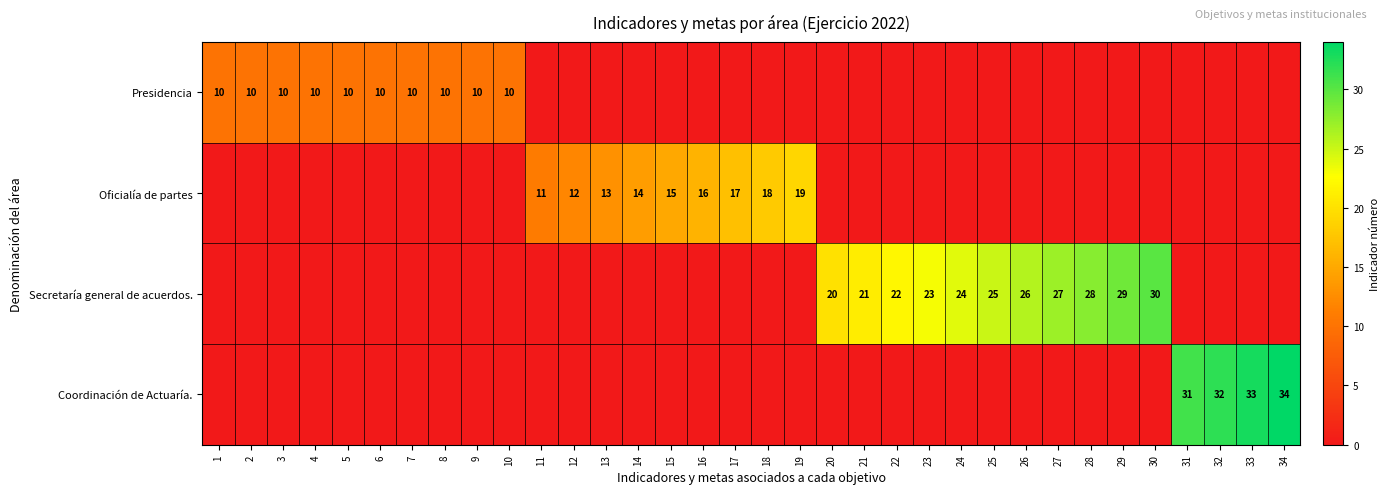

What is the sum of the Secretaría general de acuerdos. values at 22 and 28?

50